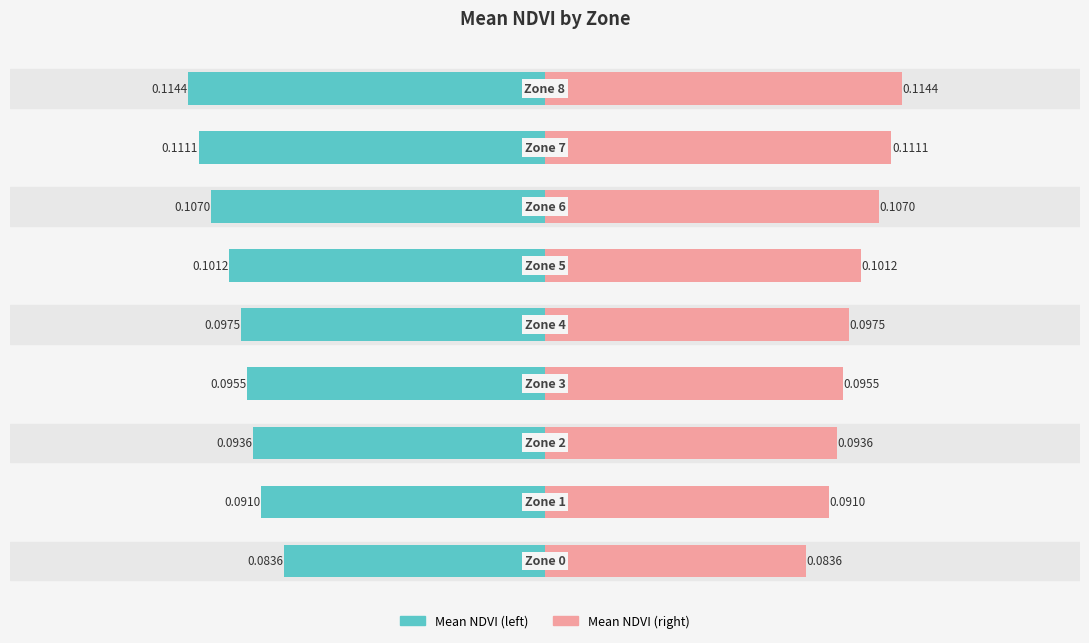

Which series has the largest total across all categories?

Mean NDVI (right)